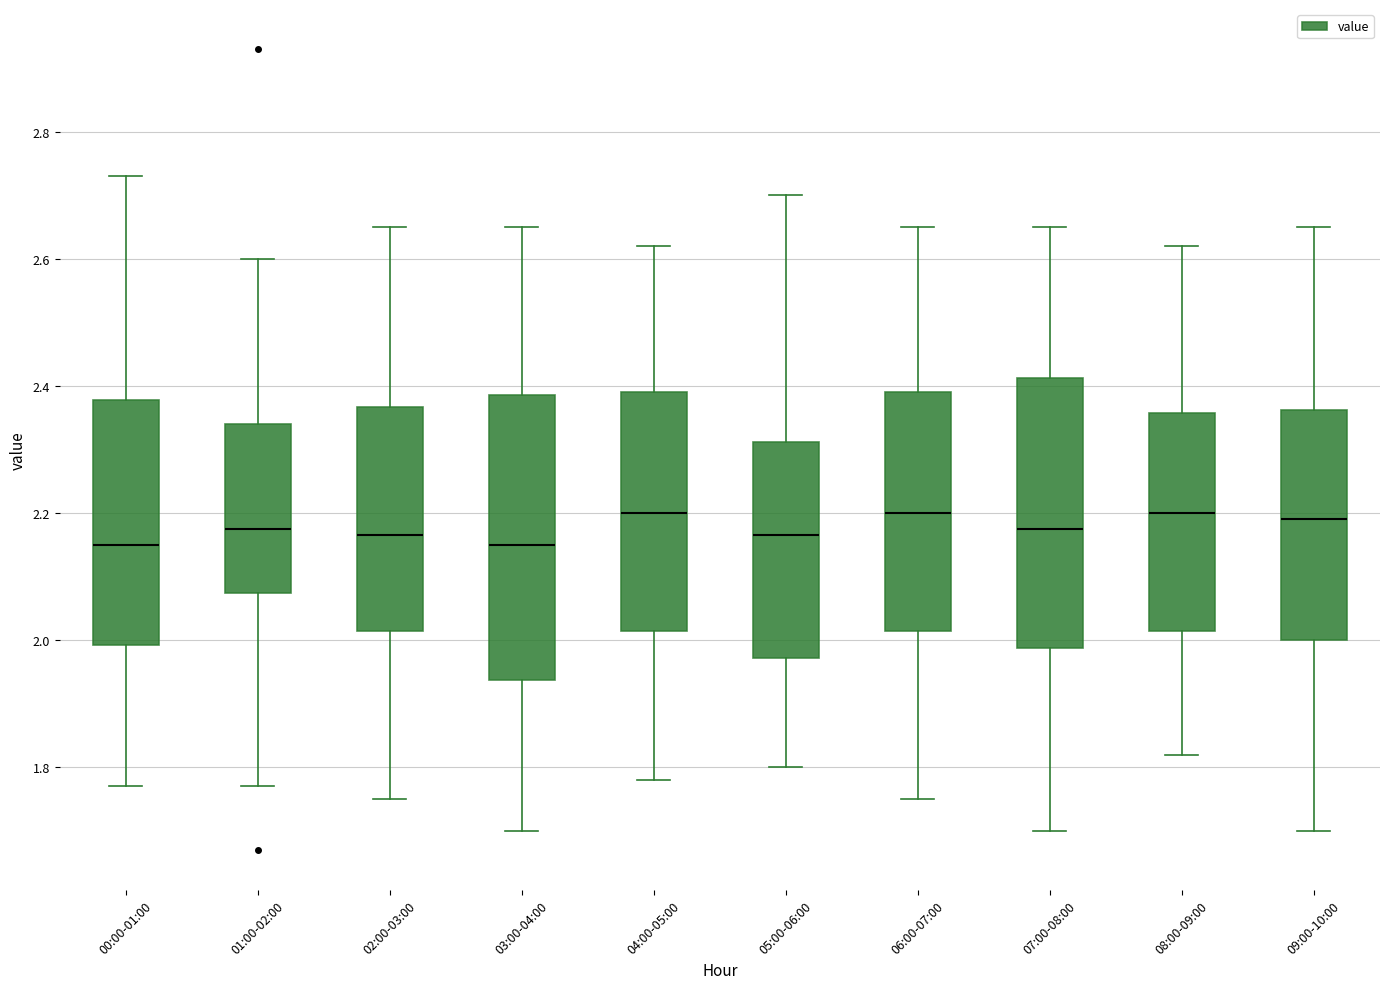

Reading left to right, read every box against the y-axis: the position of its median line, the range the box covers, and the ends of its whiskers. The values are not printed on the chart, so give them approximately, as read against the axis.

00:00-01:00: median 2.16, box 2.00 to 2.38, whiskers 1.78 to 2.74
01:00-02:00: median 2.18, box 2.08 to 2.34, whiskers 1.78 to 2.60
02:00-03:00: median 2.16, box 2.02 to 2.36, whiskers 1.76 to 2.66
03:00-04:00: median 2.16, box 1.94 to 2.38, whiskers 1.70 to 2.66
04:00-05:00: median 2.20, box 2.02 to 2.40, whiskers 1.78 to 2.62
05:00-06:00: median 2.16, box 1.98 to 2.32, whiskers 1.80 to 2.70
06:00-07:00: median 2.20, box 2.02 to 2.40, whiskers 1.76 to 2.66
07:00-08:00: median 2.18, box 1.98 to 2.42, whiskers 1.70 to 2.66
08:00-09:00: median 2.20, box 2.02 to 2.36, whiskers 1.82 to 2.62
09:00-10:00: median 2.20, box 2.00 to 2.36, whiskers 1.70 to 2.66